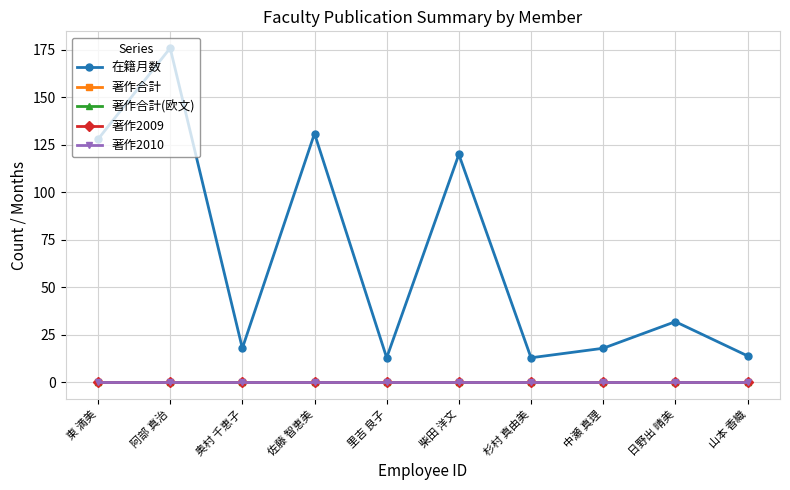

Which series has the largest total across all categories?

在籍月数